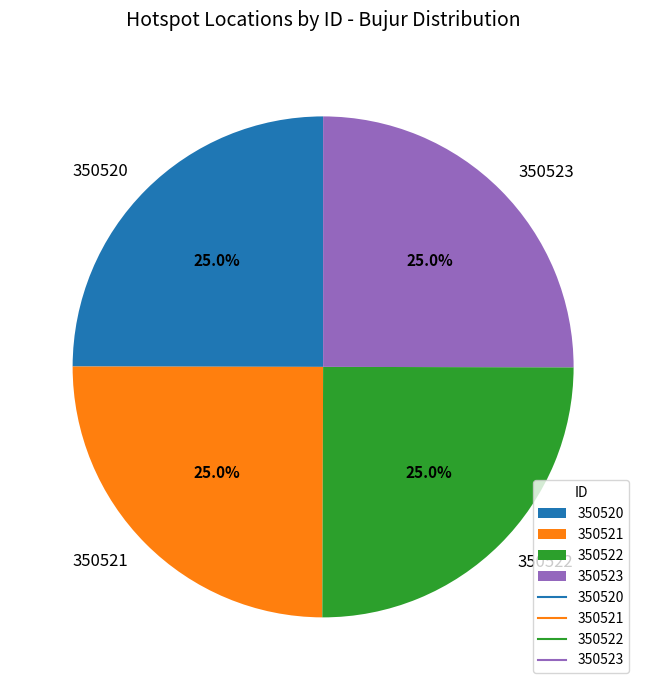

Does 350523 represent more than half of the total?

No